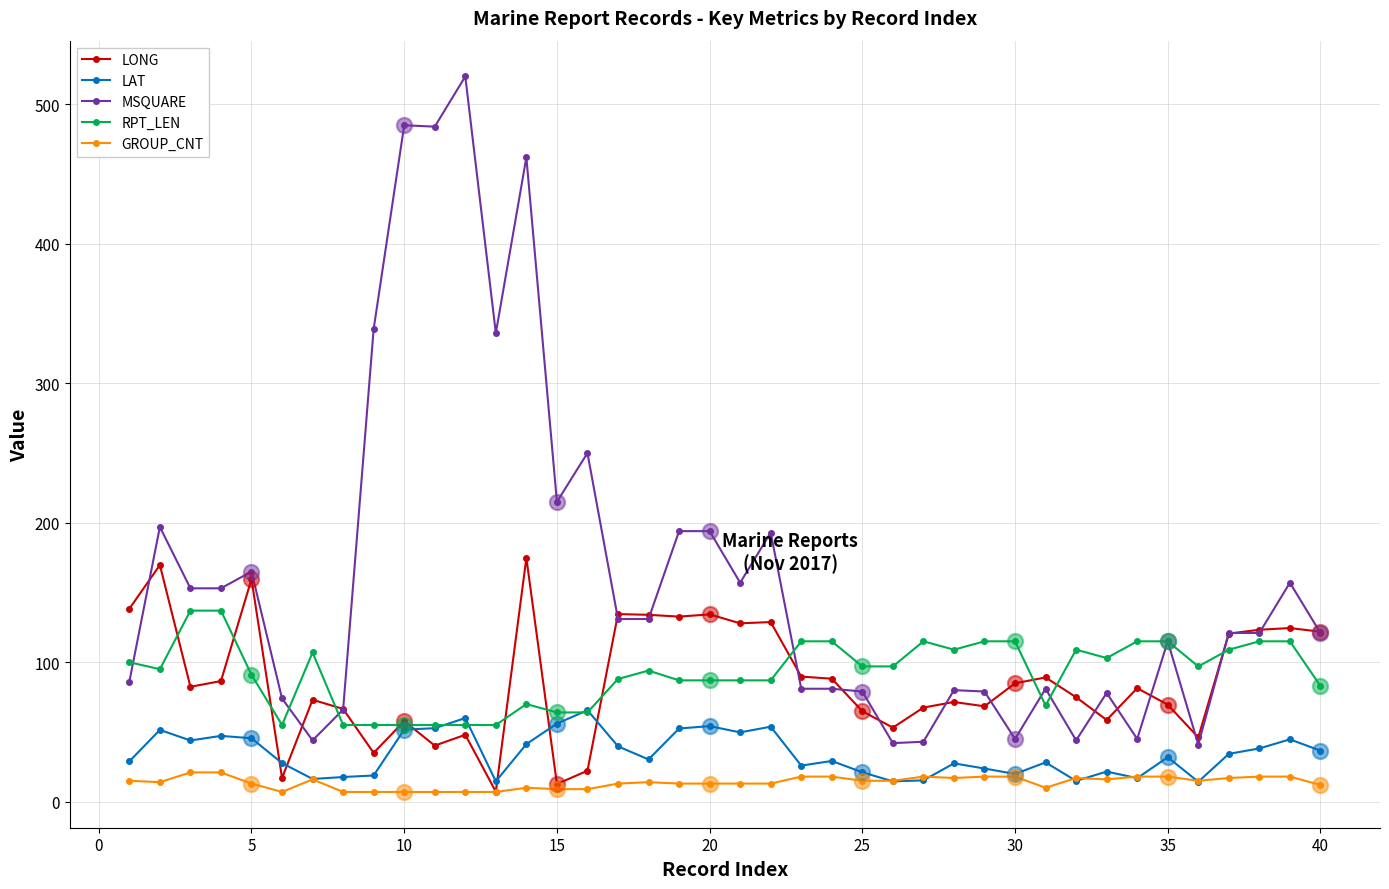

At how many categories does at least one series exceed 297?

6